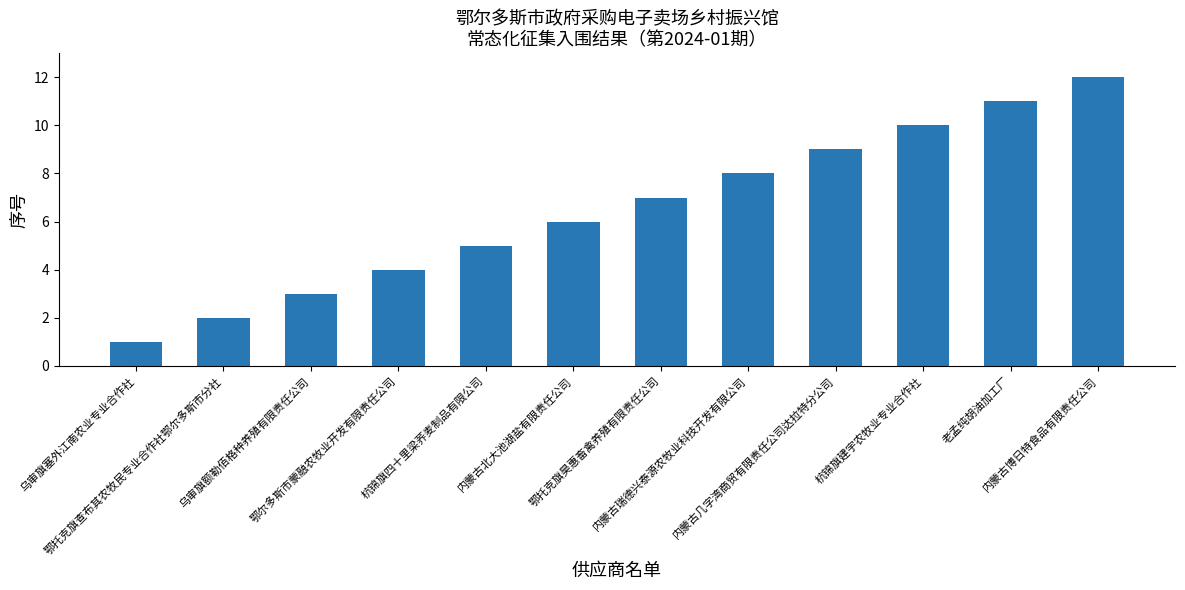

Are the bars grouped side by side (vs. stacked)?

No